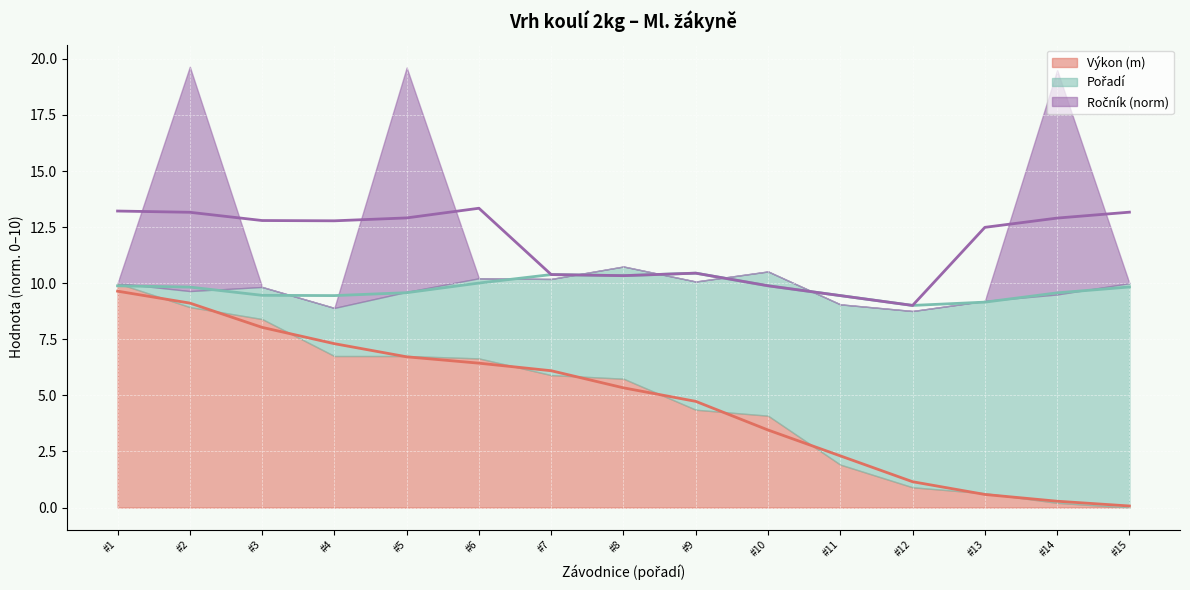

At #11, list the series in order from largest to smallest.

Pořadí (line), Ročník (norm) (line), Výkon (m) (line)